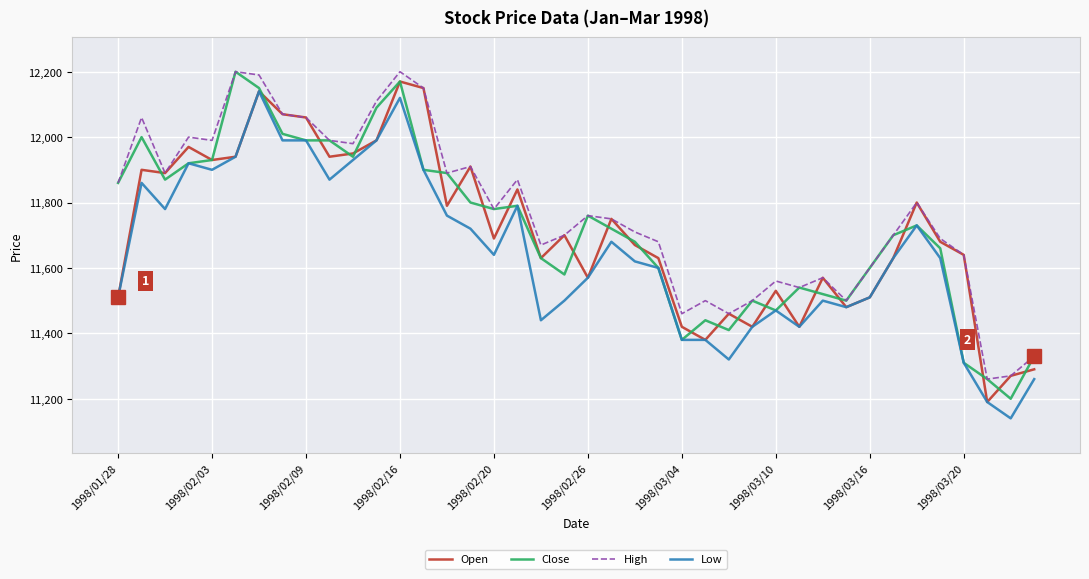

Which series has the largest total across all categories?

High